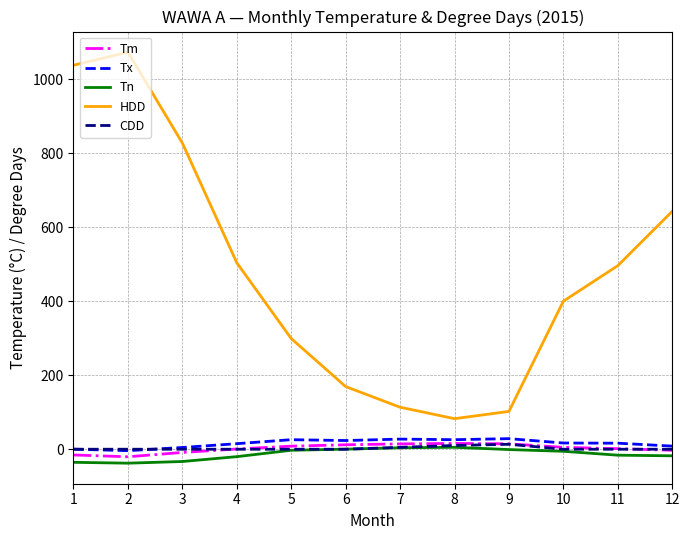

Count the number of categories in the chart.

12